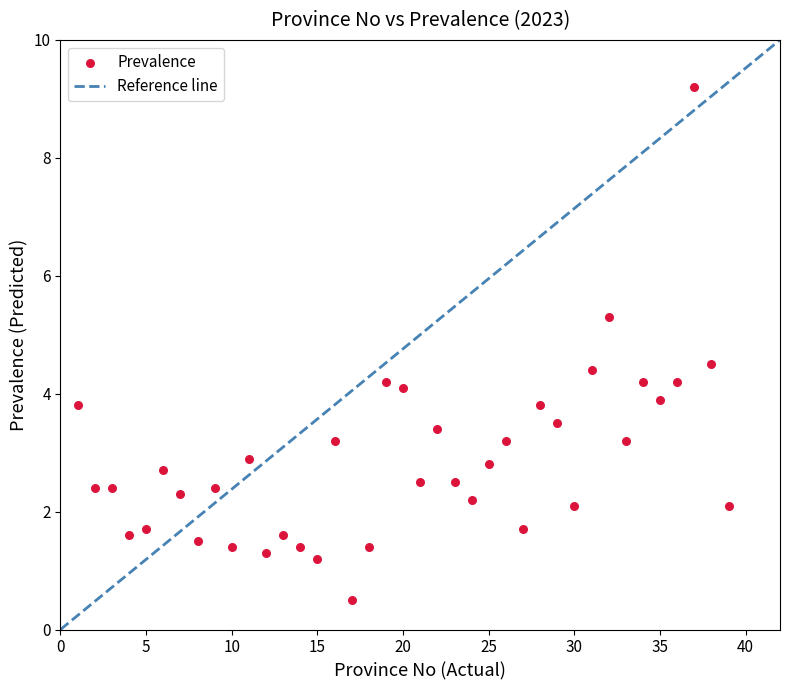

What is the range of Y values (max minus min)?

8.7